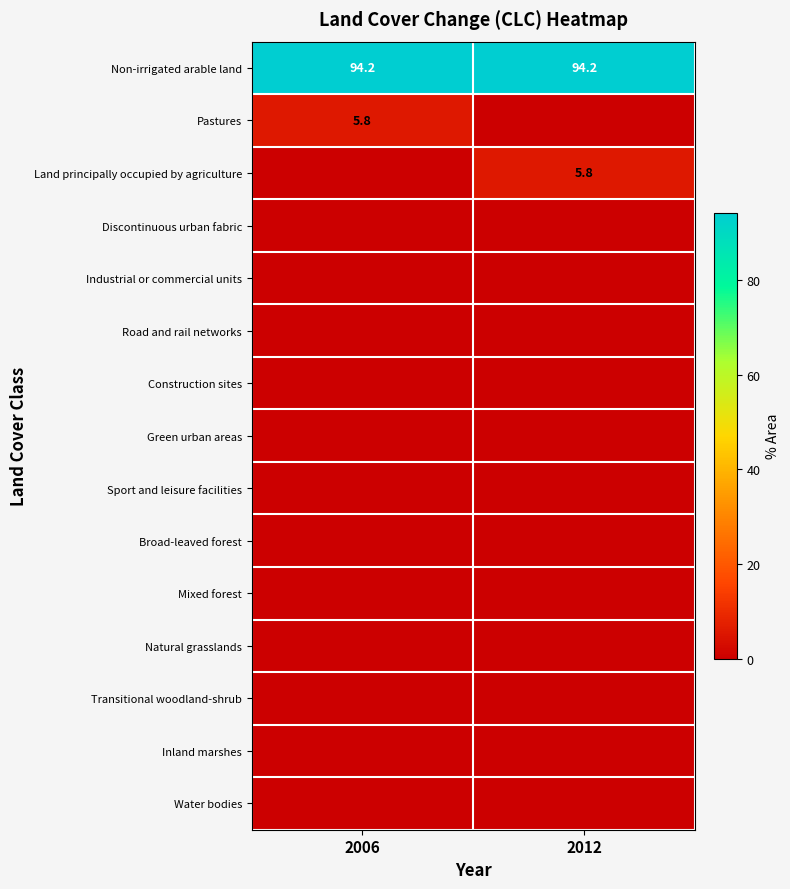

Between 2012 and 2006, which is larger?

2012